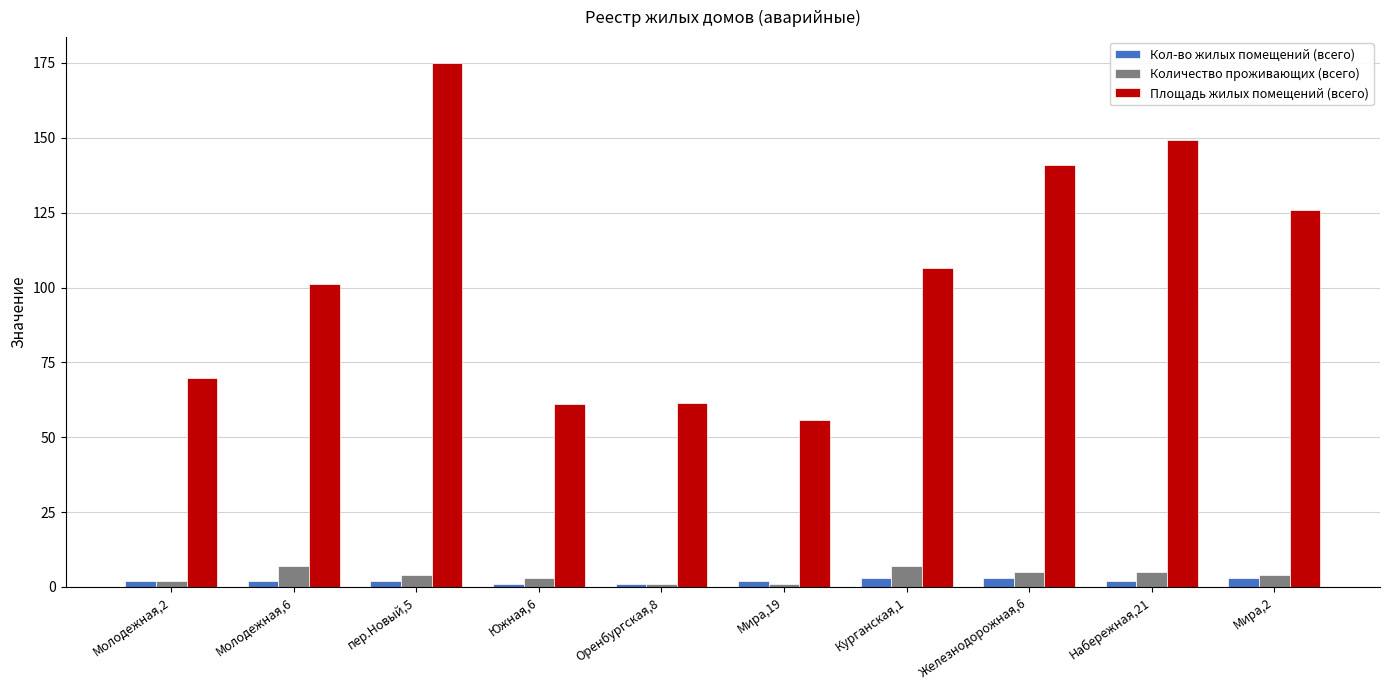

Between Южная,6 and Курганская,1, which series saw the biggest shift?

Площадь жилых помещений (всего)